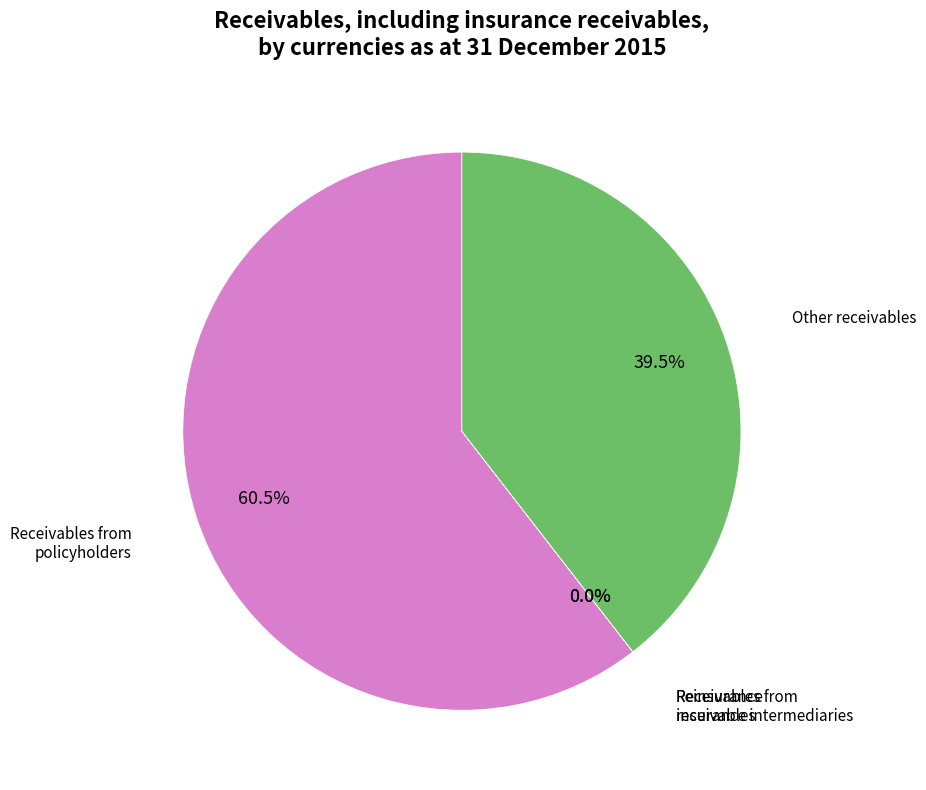

Does any single category account for the majority?

Yes